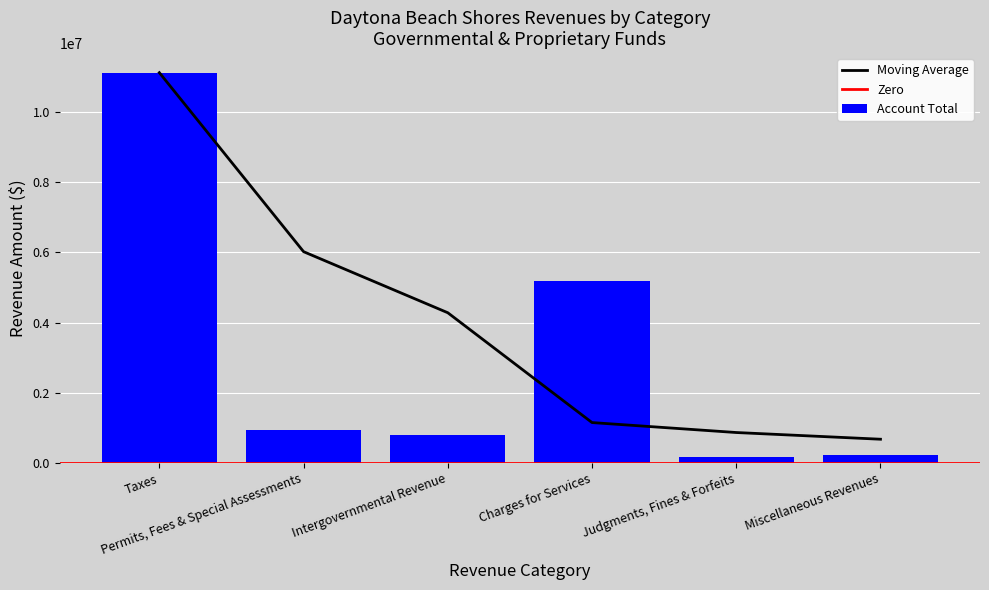

What is the sum of all Account Total values?

18471000